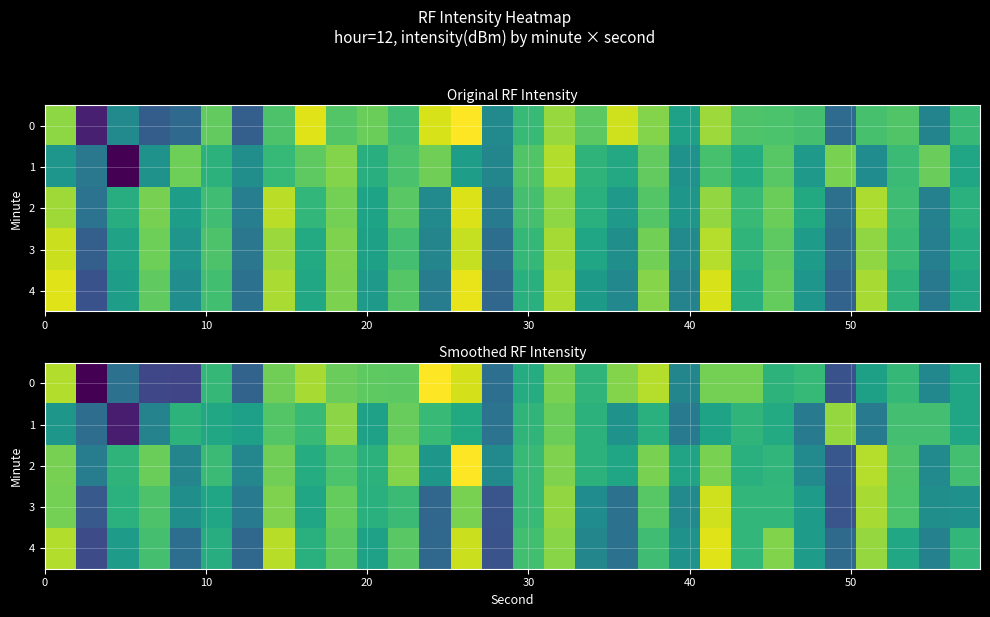

The row_2 series shows -200.2 at 16. True or false?

False